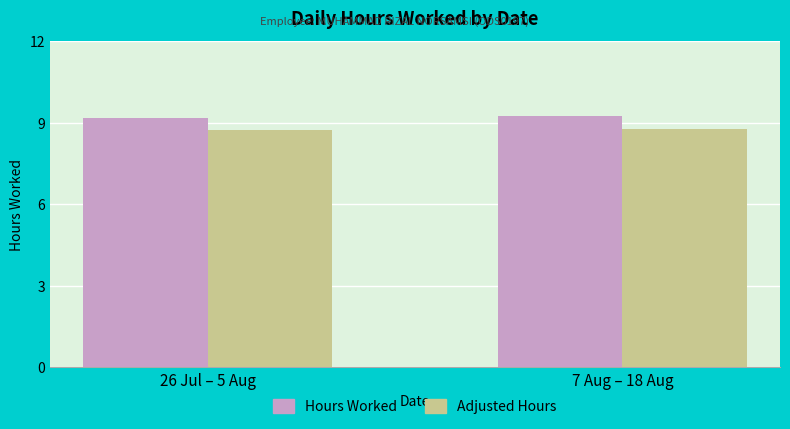

Read the Hours Worked value at 7 Aug – 18 Aug.

9.2